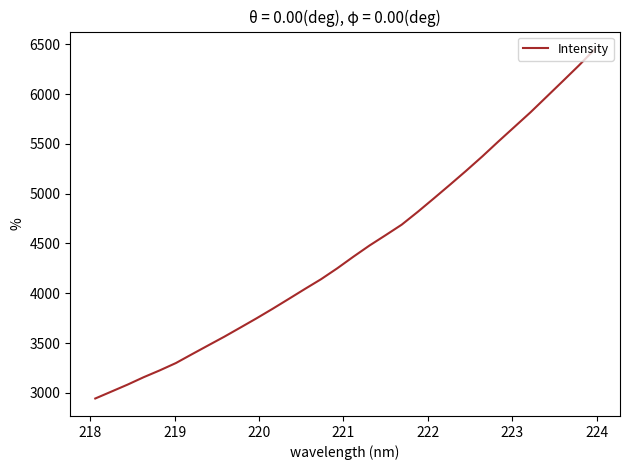

What is the difference between the maximum and second lowest values?

3440.4